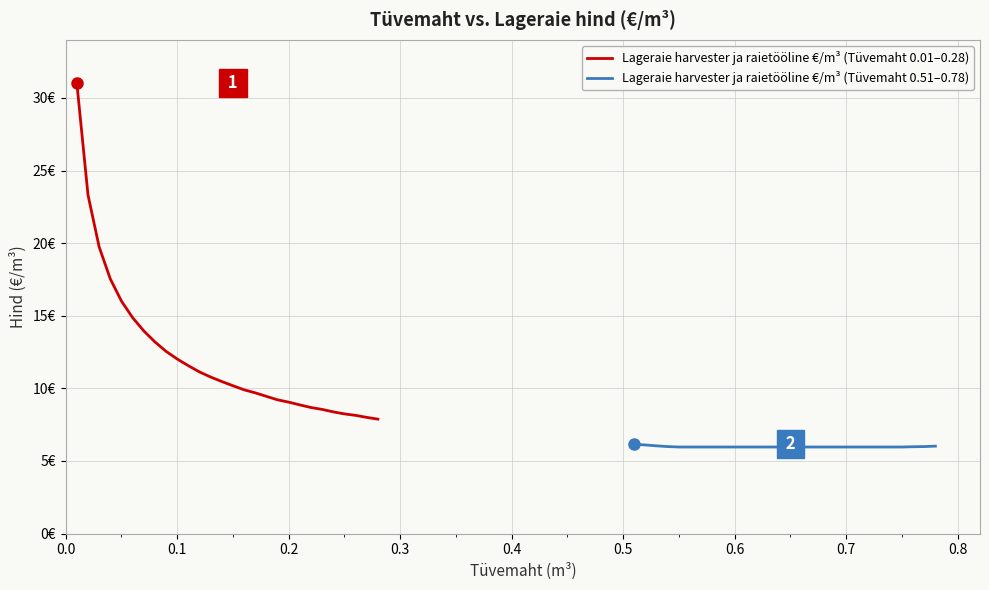

True or false: Lageraie harvester ja raietööline €/m³ (Tüvemaht 0.01–0.28) has more than 0 points higher than both neighbors.

False